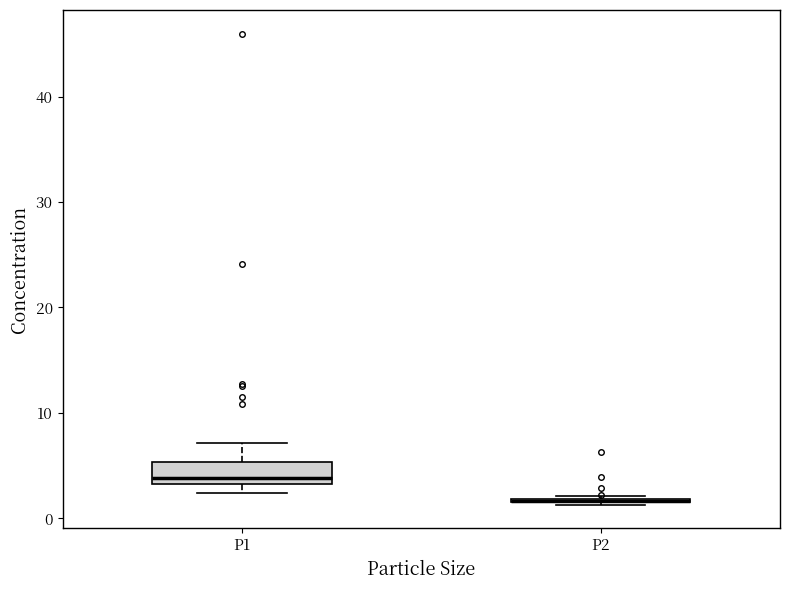

Reading left to right, read every box against the y-axis: the position of its median line, the range the box covers, and the ends of its whiskers. The values are not printed on the chart, so give them approximately, as read against the axis.

P1: median 4, box 3 to 5, whiskers 2 to 7
P2: box collapsed to a line at 2, whiskers 1 to 2